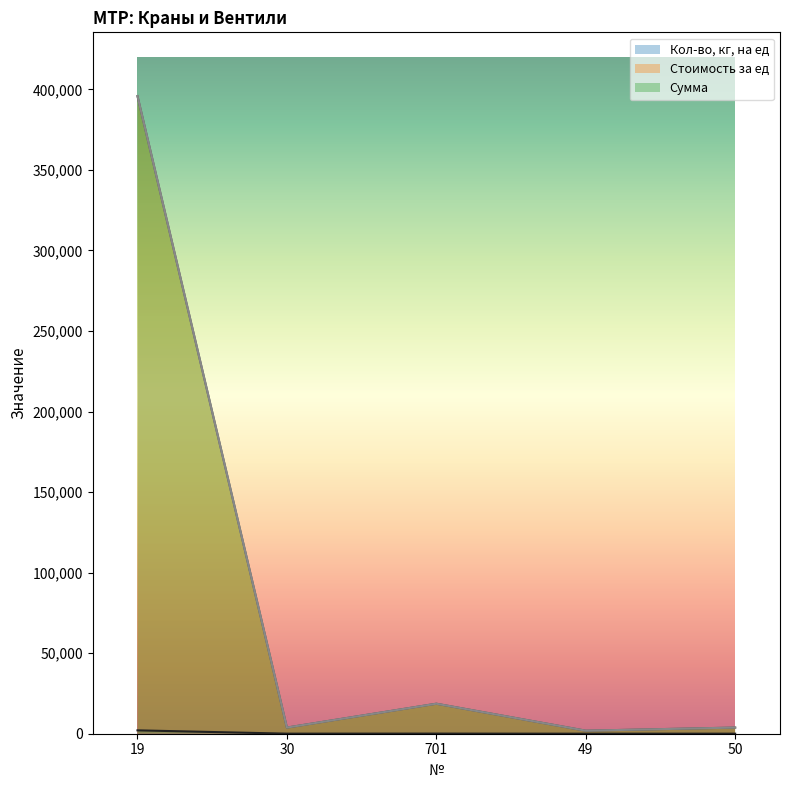

True or false: Кол-во, кг, на ед and Сумма cross at least once.

False